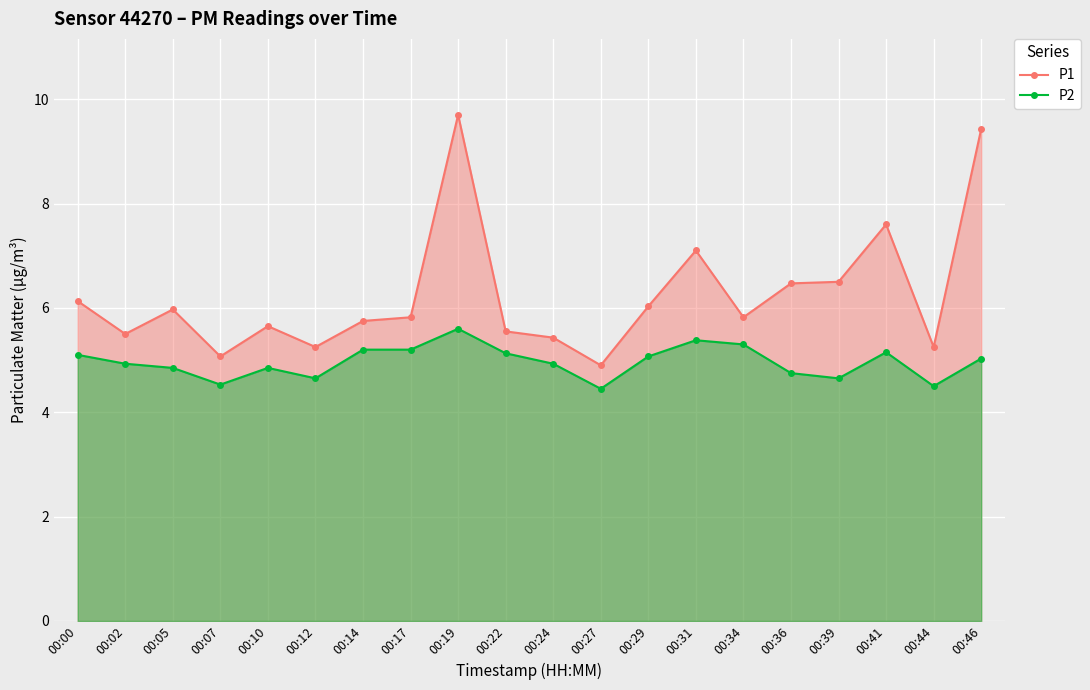

True or false: P1 and P2 intersect in this chart.

False